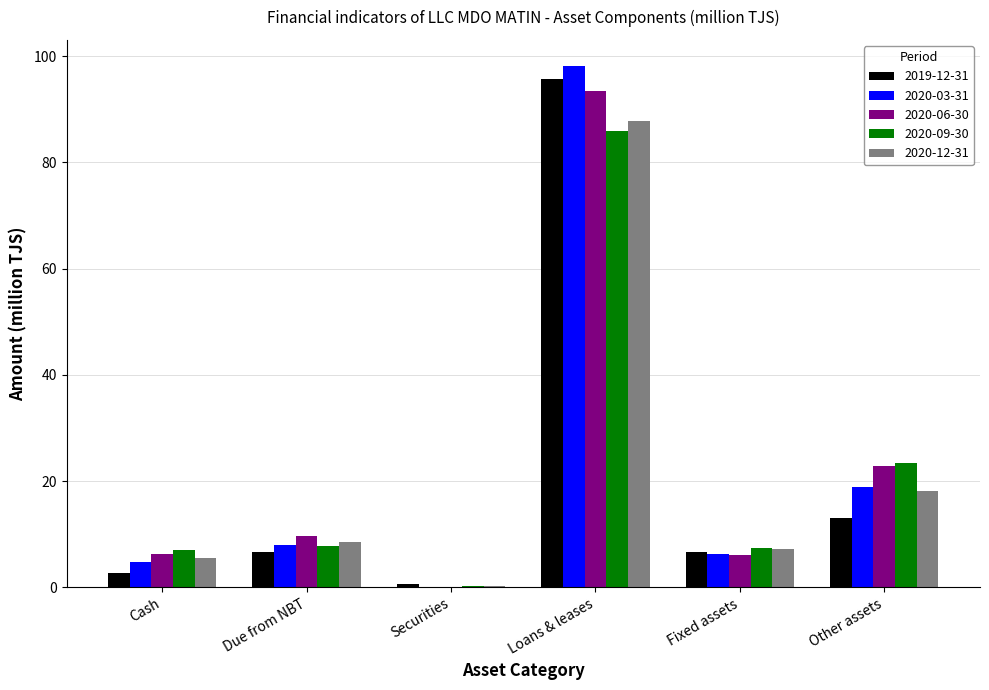

Which series changed the most between Cash and Loans & leases?

2020-03-31